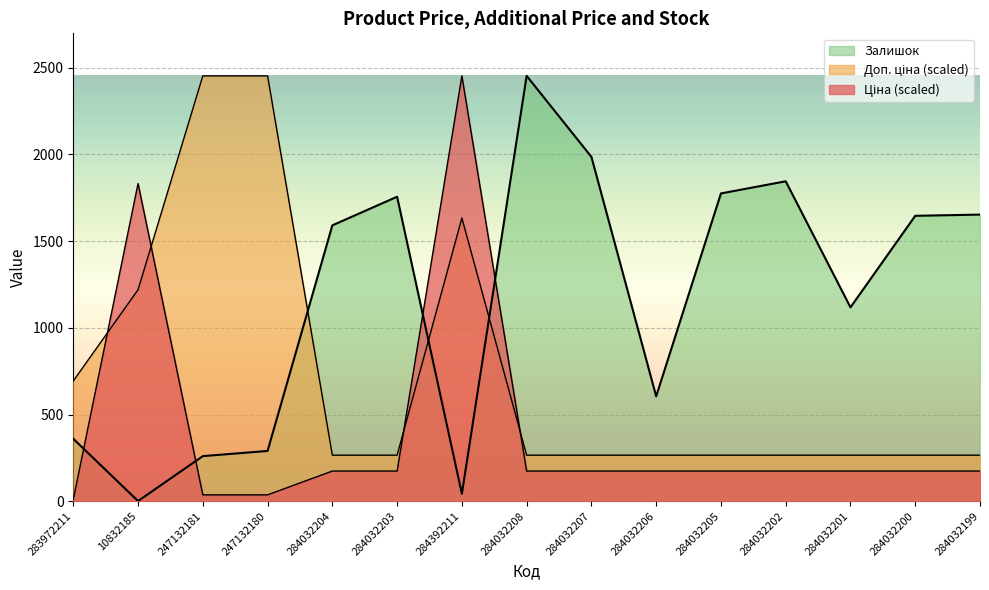

What is the label of the 7th point from the left?

284392211